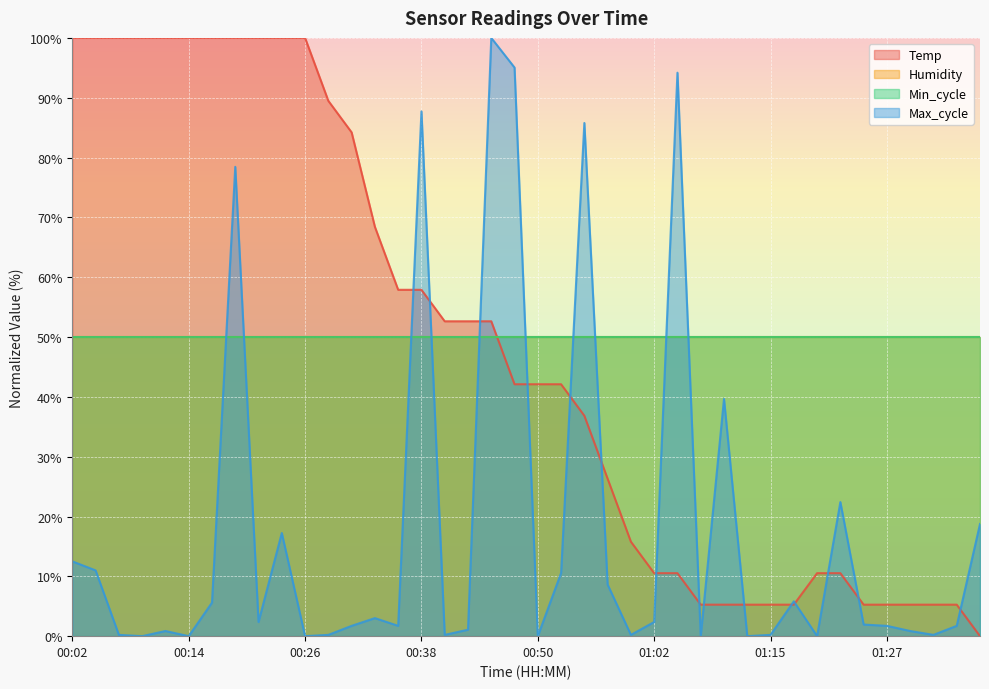

Does the chart display data point markers on the line(s)?

No